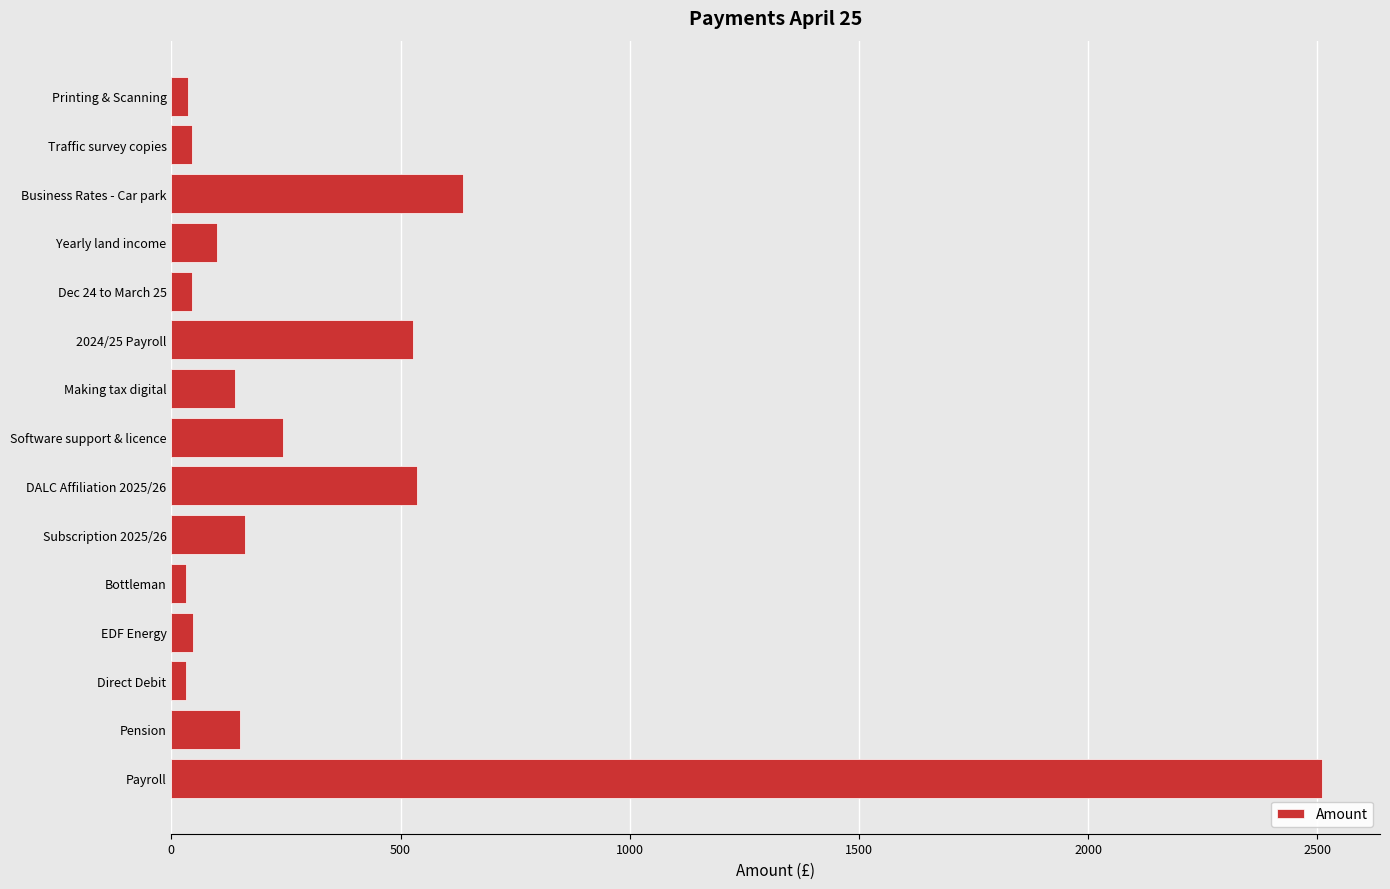

At which label is the value closest to 1270?

Business Rates - Car park